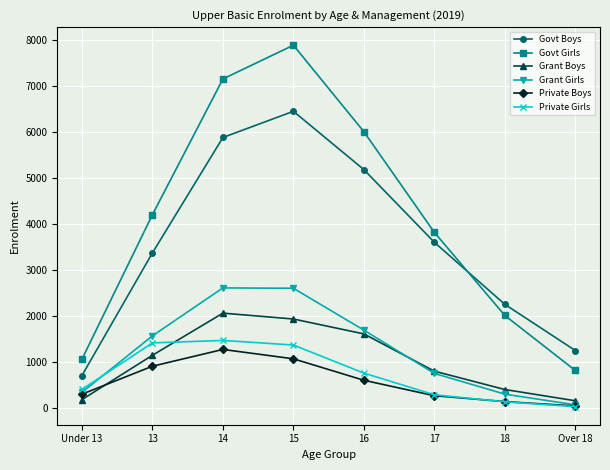

At which category does Govt Boys reach its first local peak?

15